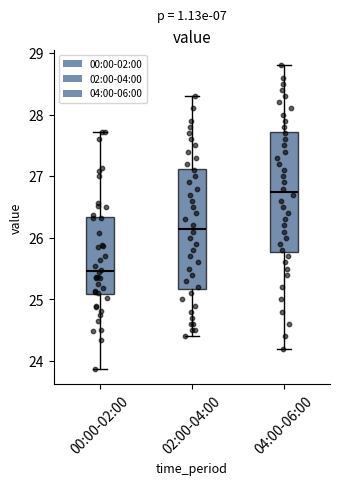

Where does the median line of the box for 02:00-04:00 sit on the y-axis? The values are not printed on the chart, so give them approximately, as read against the axis.

26.2